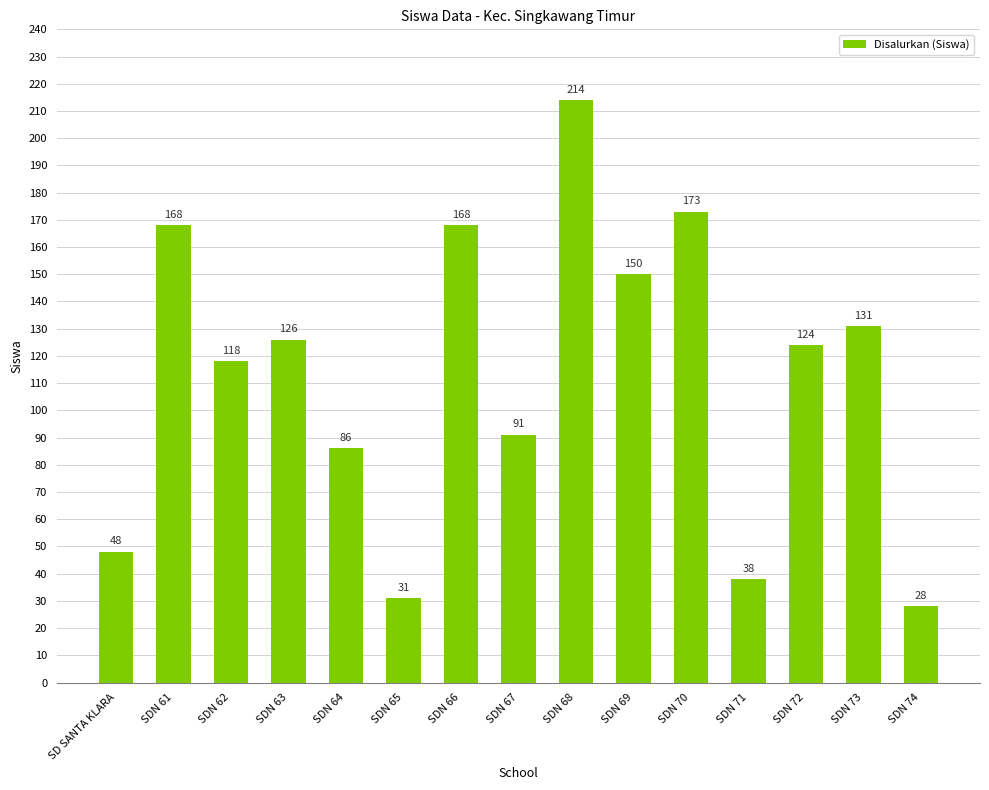

How many values are below 124?

7